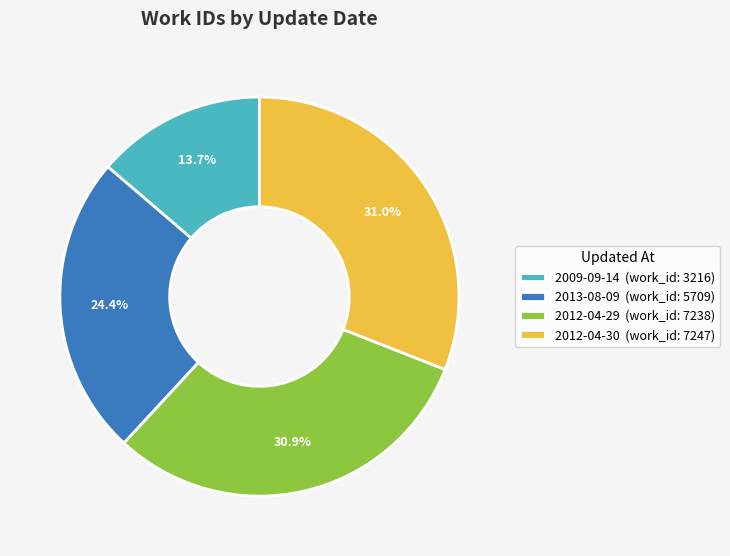

How many segments does this pie chart have?

4